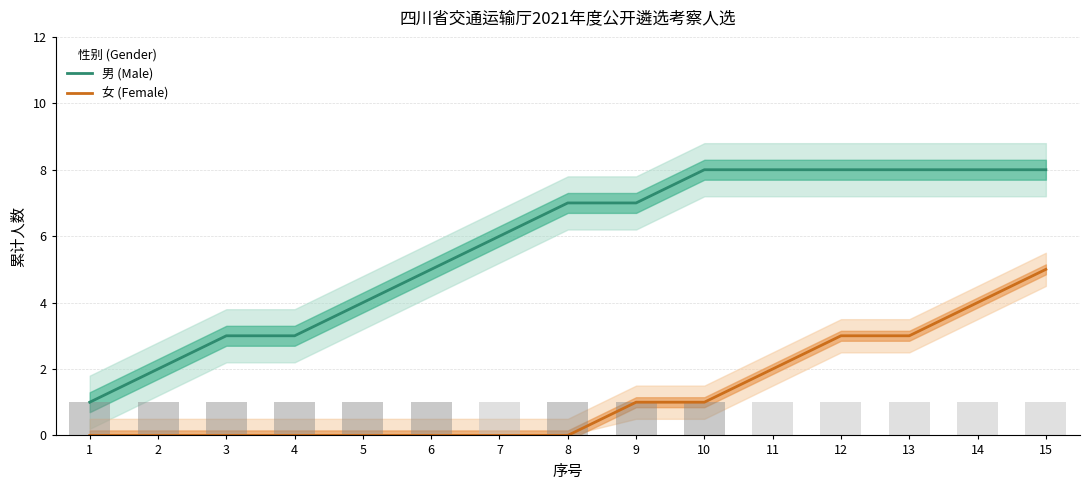

What is the sum of all 男 (Male) values?

86